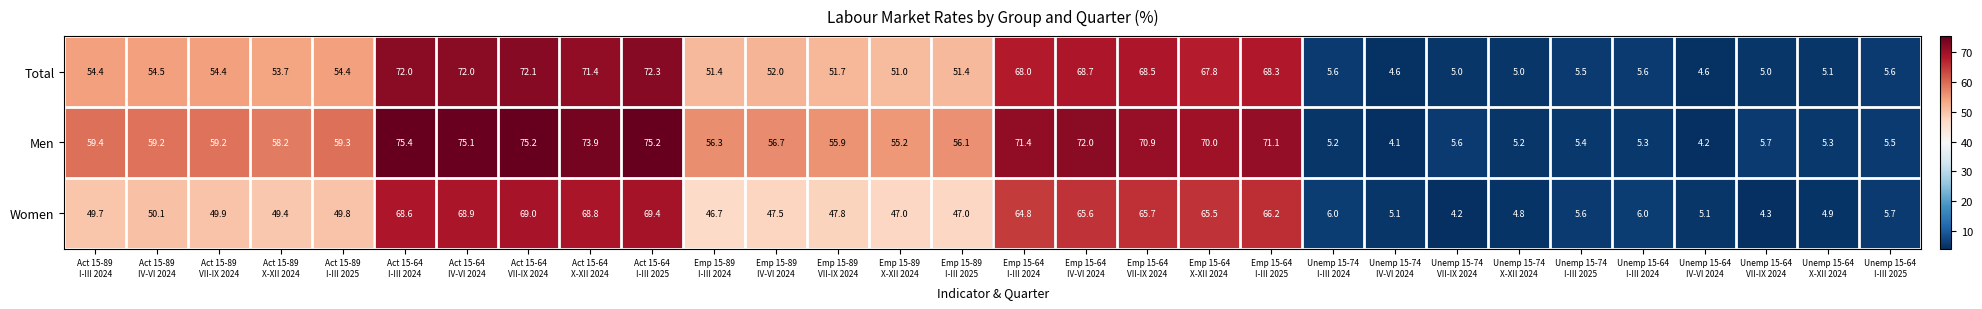

List the series in order of their peak value, highest first.

Men, Total, Women